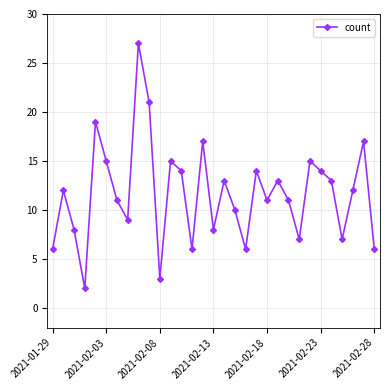

What is the maximum value shown in the chart?

27